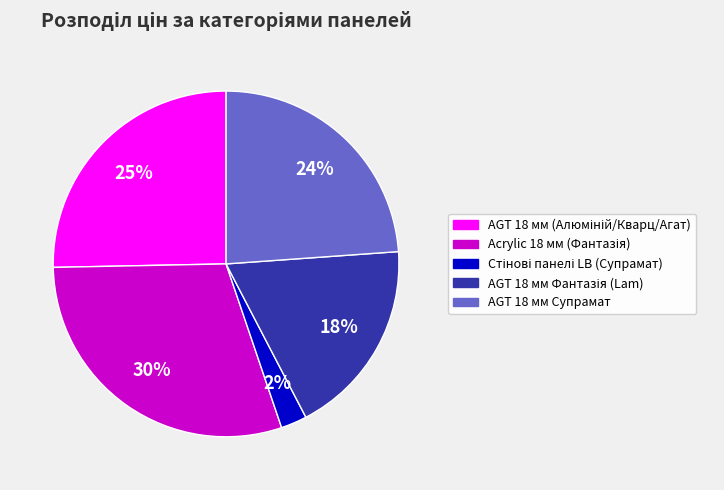

The AGT 18 мм Супрамат slice represents 34% of the pie. True or false?

False